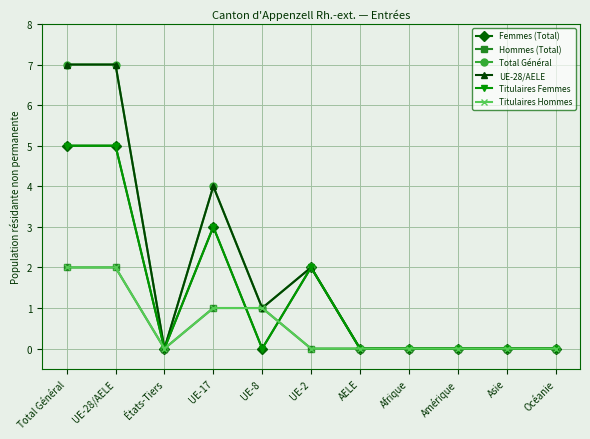

True or false: Femmes (Total) and UE-28/AELE cross at least once.

False